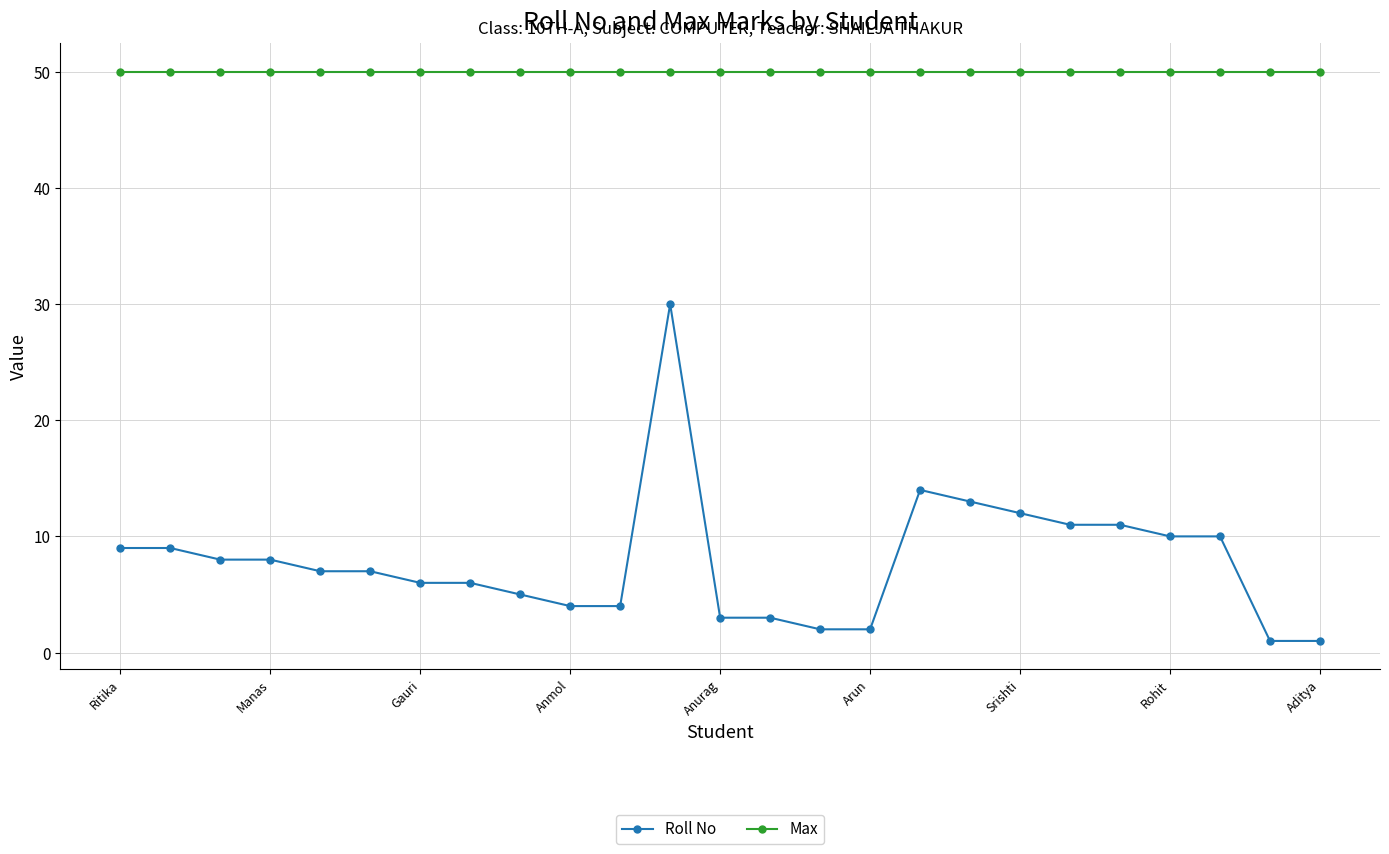

What is the sum of all Roll No values?

196